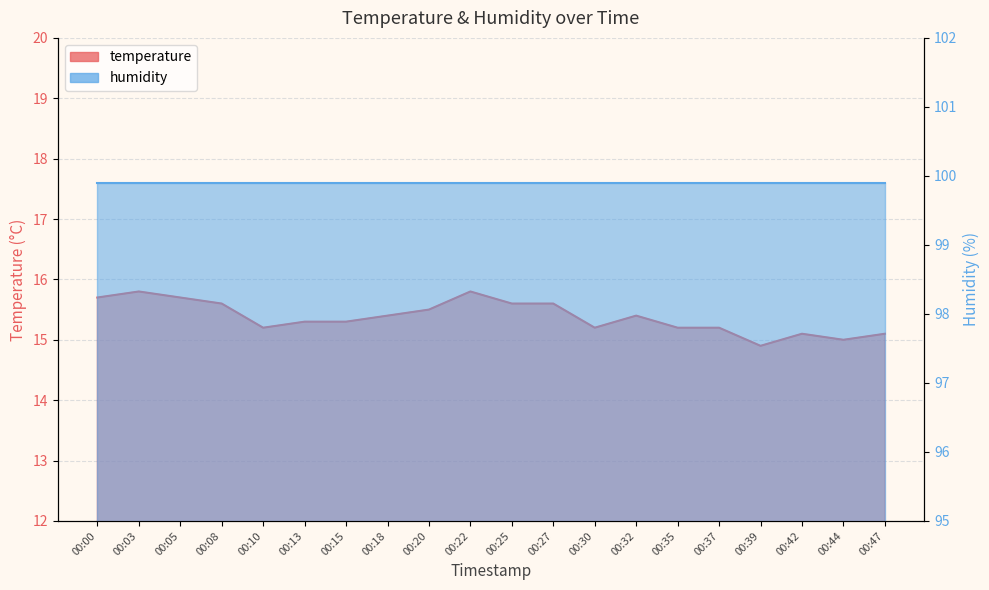

Approximately how many times larger is the value at 00:27 compared to 00:03?

1.0